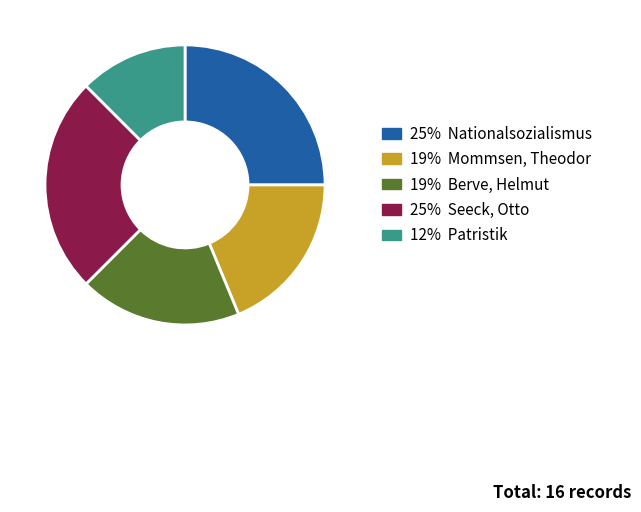

Is there a majority slice in this chart?

No